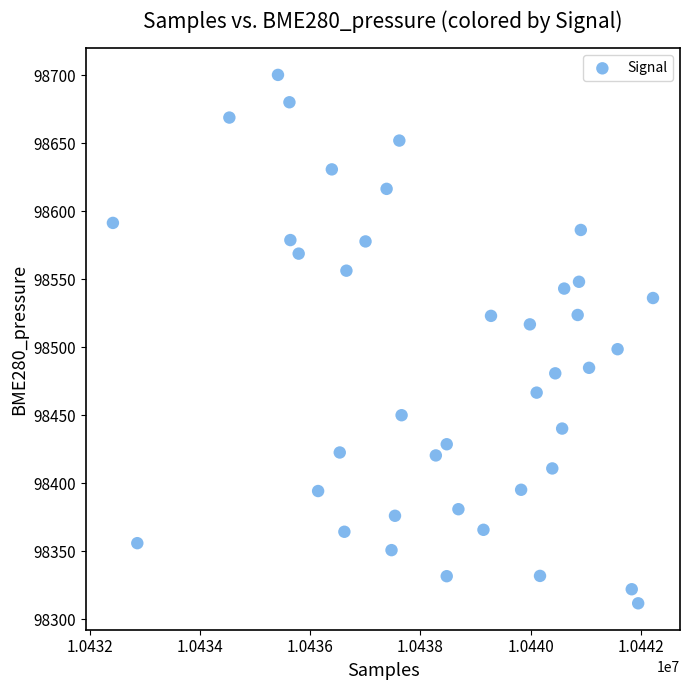

What is the range of Y values (max minus min)?

388.5